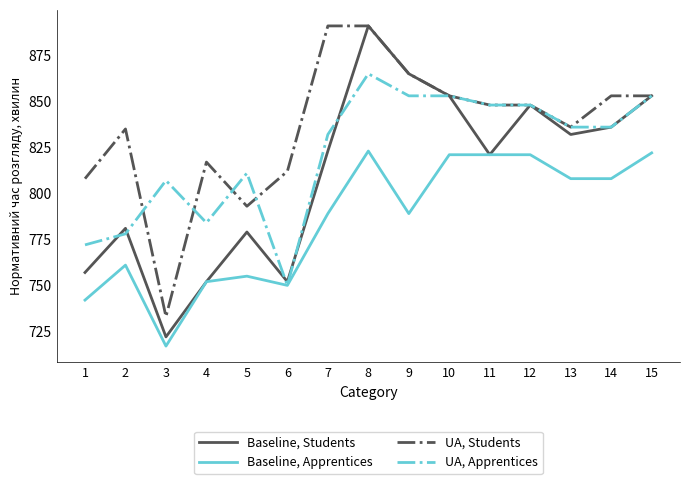

Which series changed the most between 8 and 13?

Baseline, Students